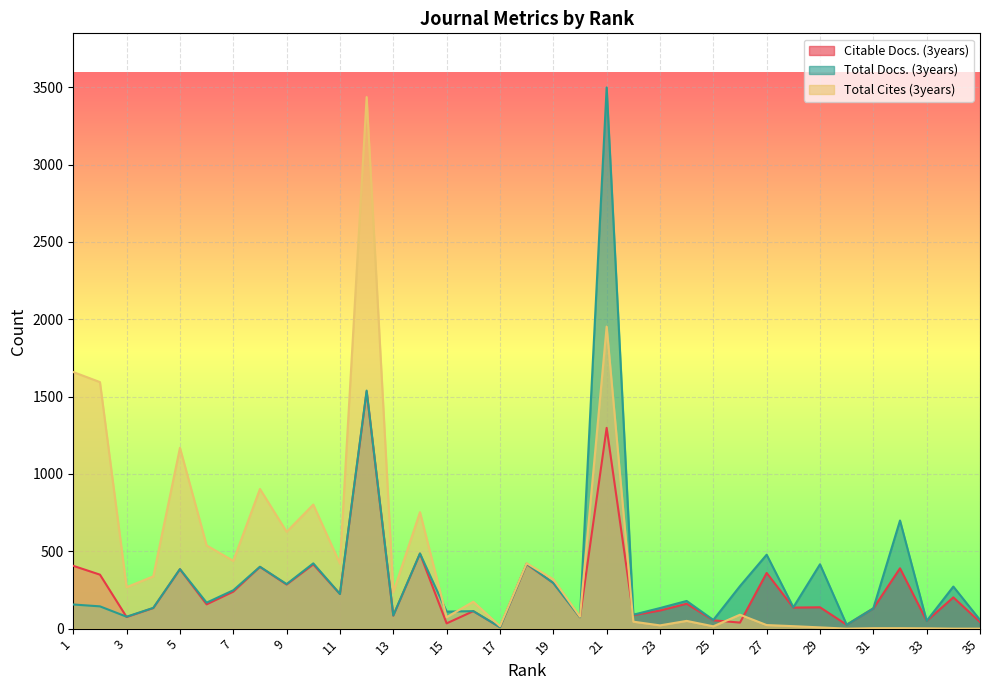

How many intersections are there between Total Docs. (3years) and Citable Docs. (3years)?

1